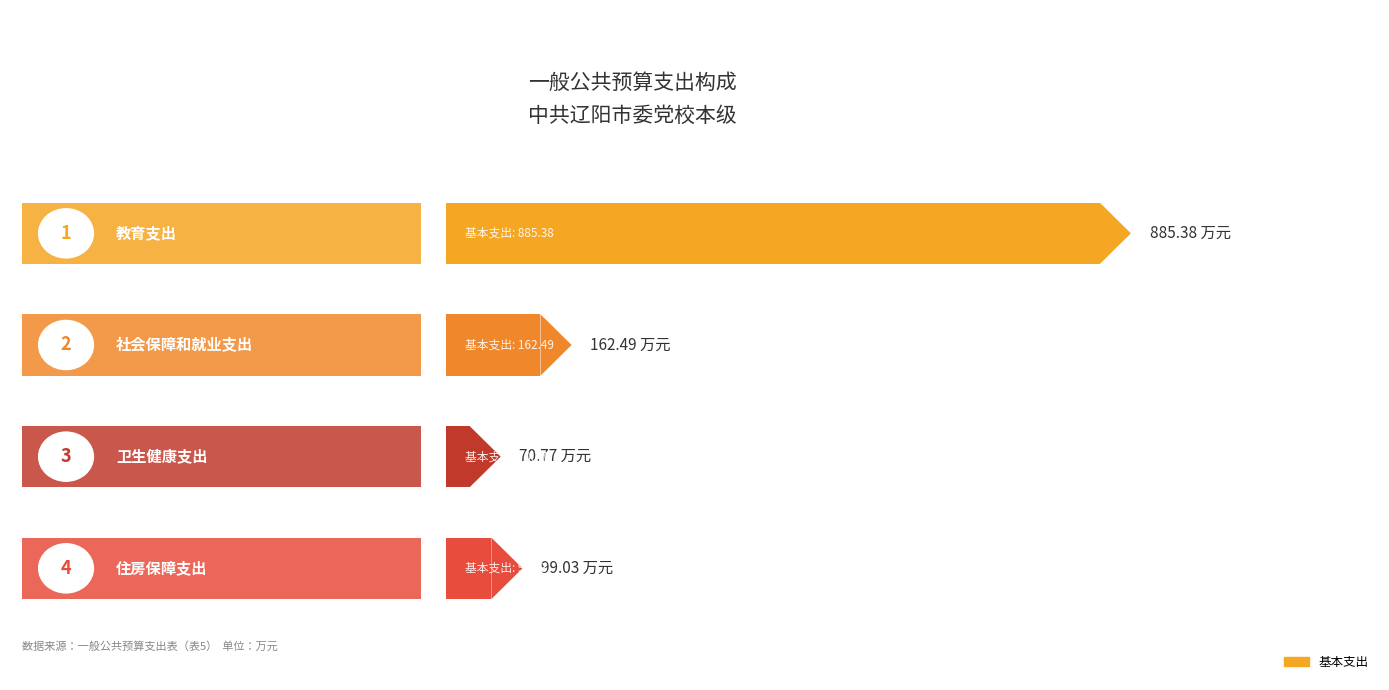

Which has a higher value, 住房保障支出 or 教育支出?

教育支出